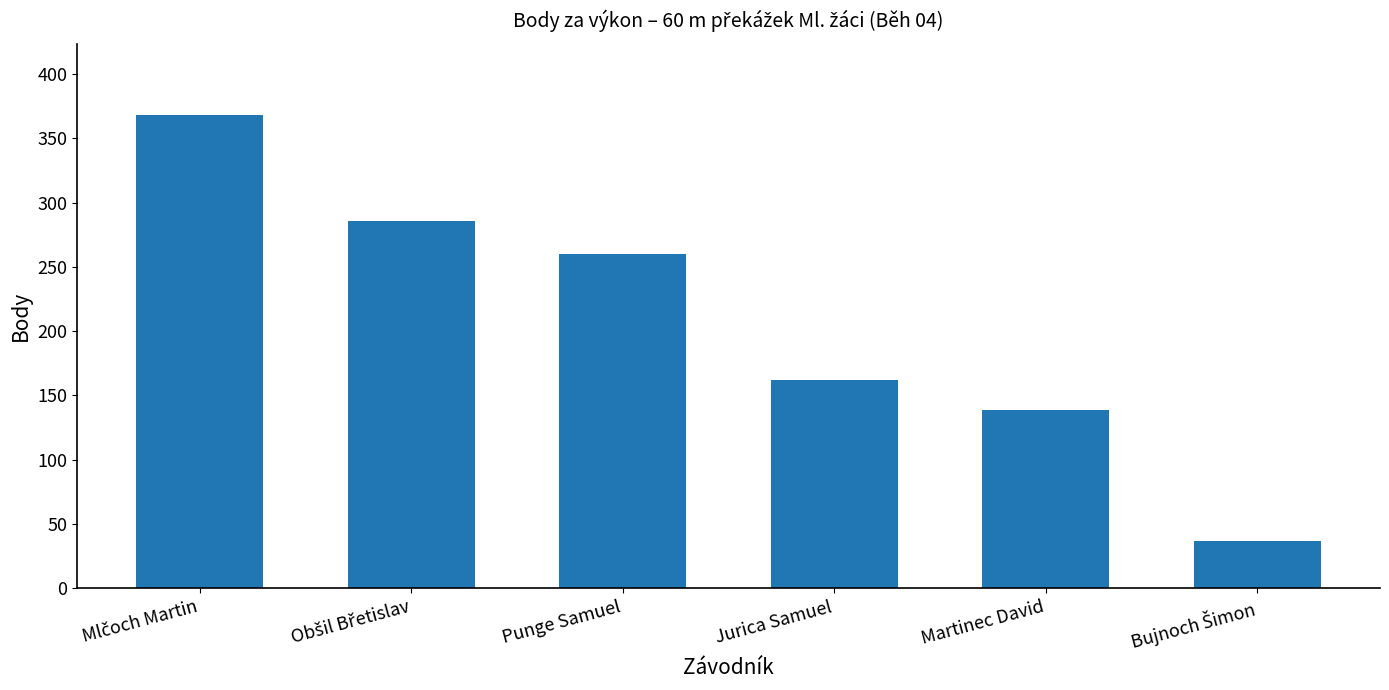

What is the label of the 3rd bar from the right?

Jurica Samuel